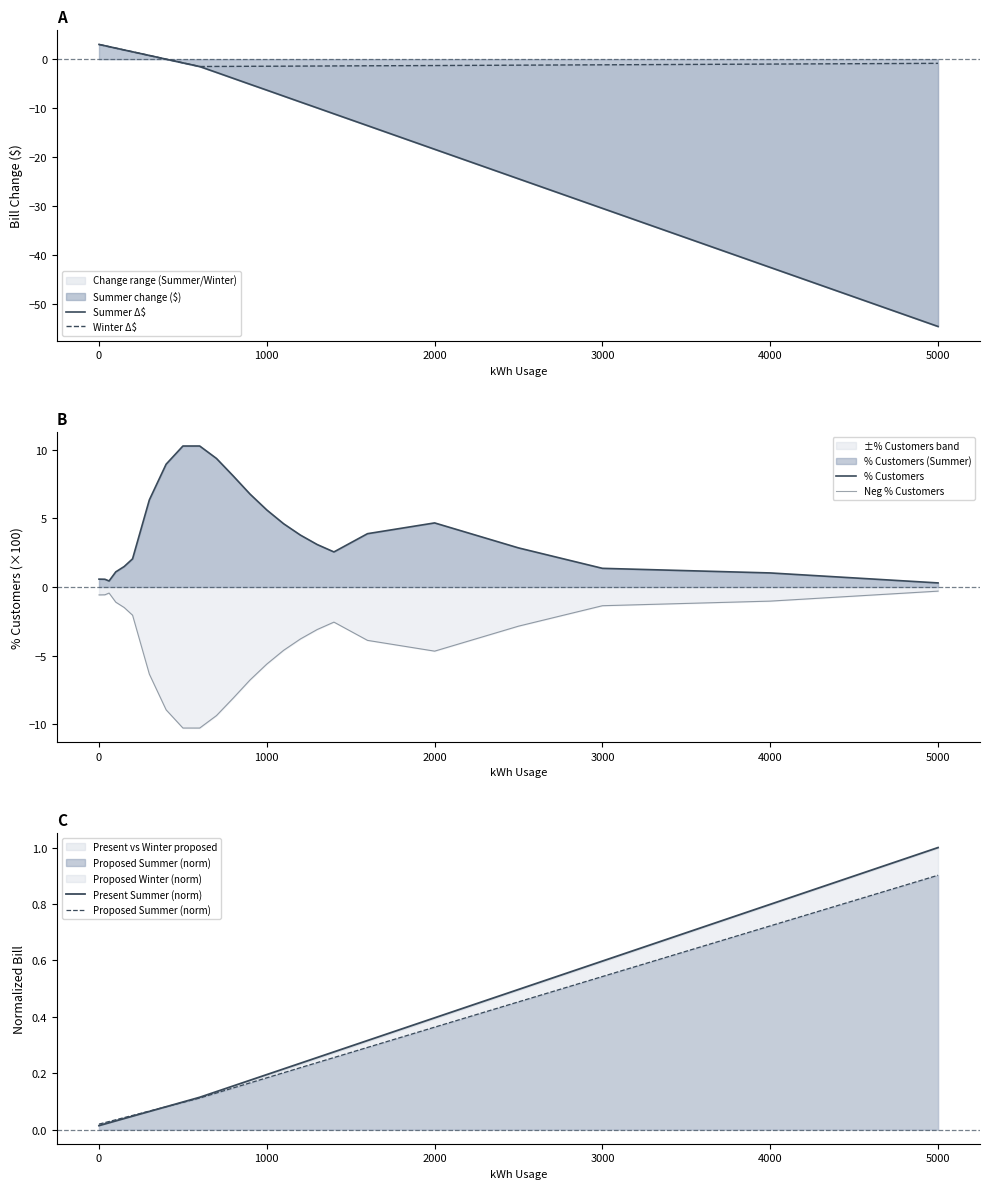

Which category has the highest value in the Proposed Summer (norm) series?

5000